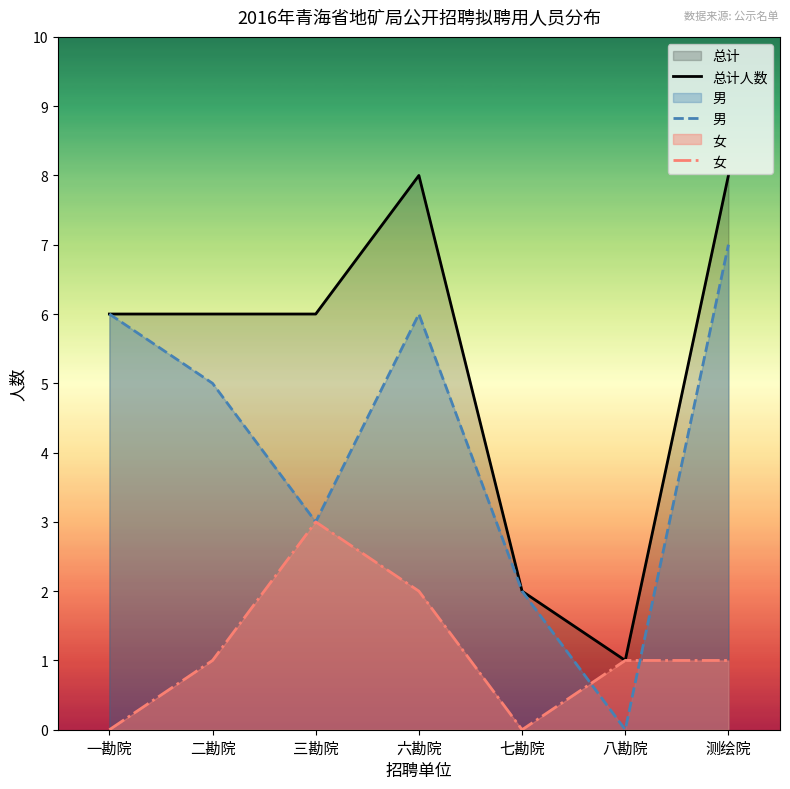

What is the sum of the 总计人数 values at 二勘院 and 七勘院?

8